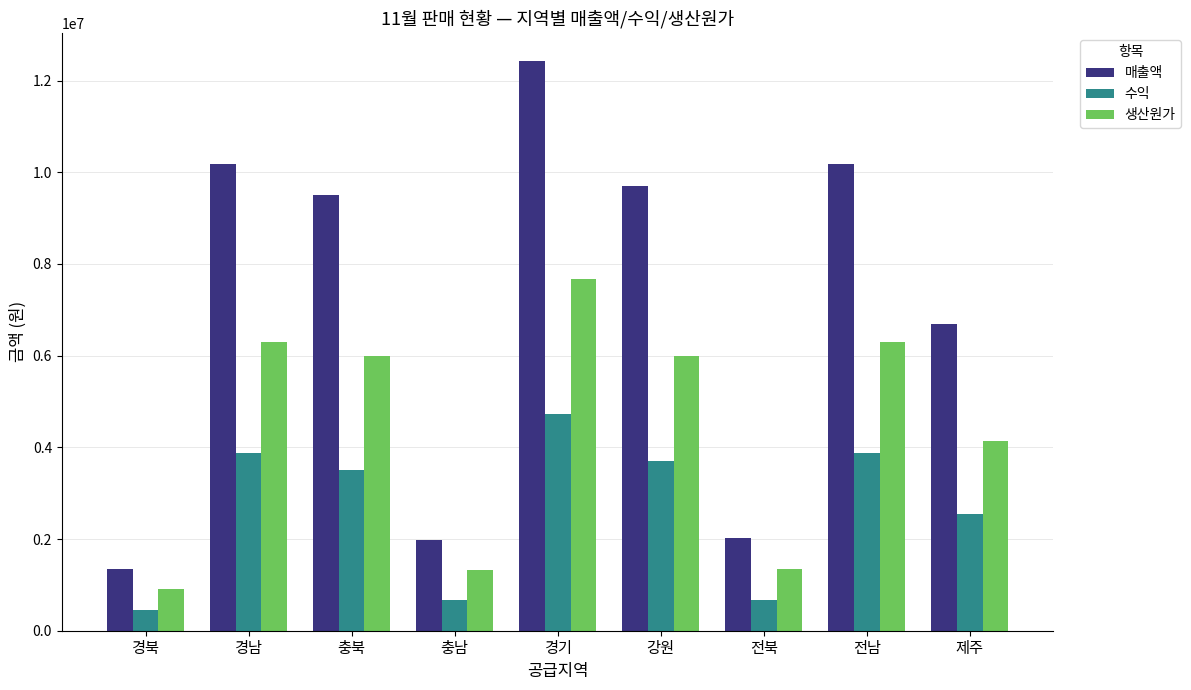

Which category has the highest value in the 매출액 series?

경기